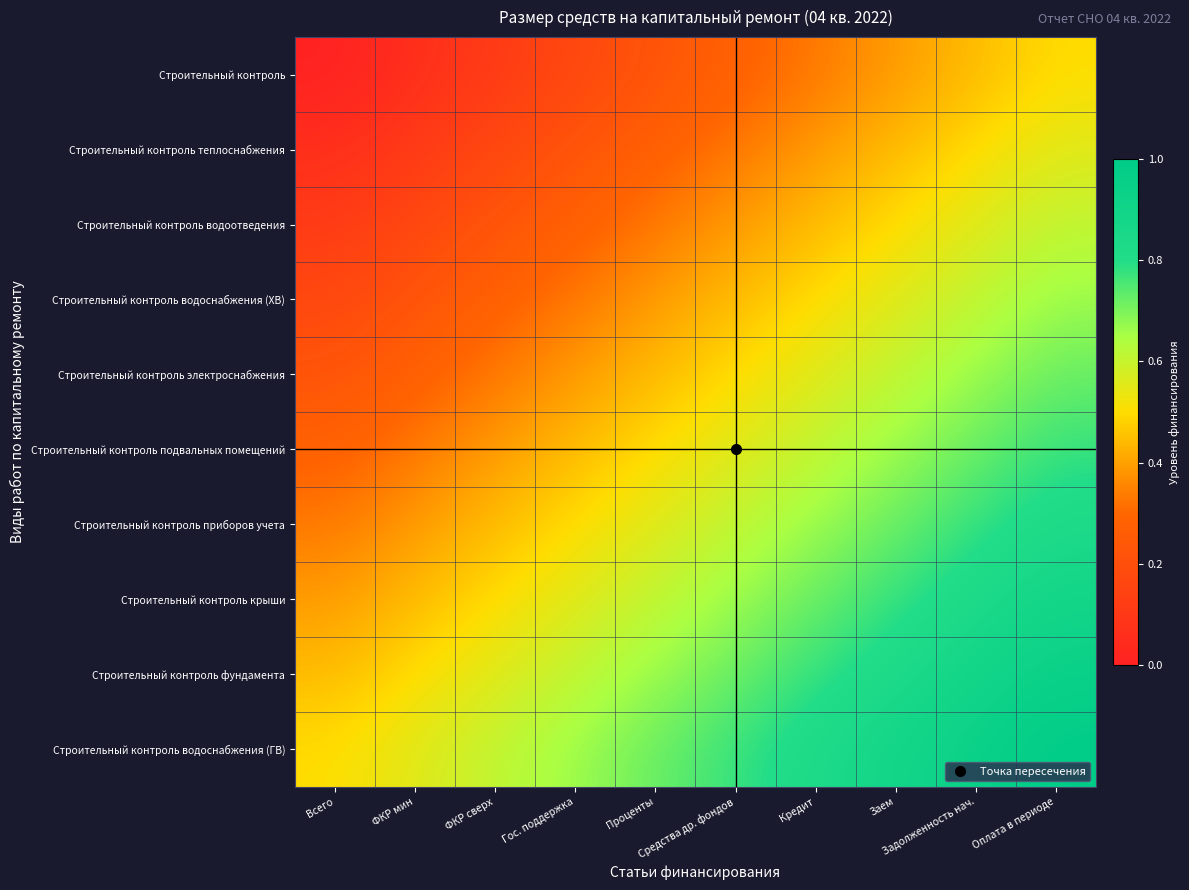

Which label corresponds to the largest value in the chart?

Оплата в периоде